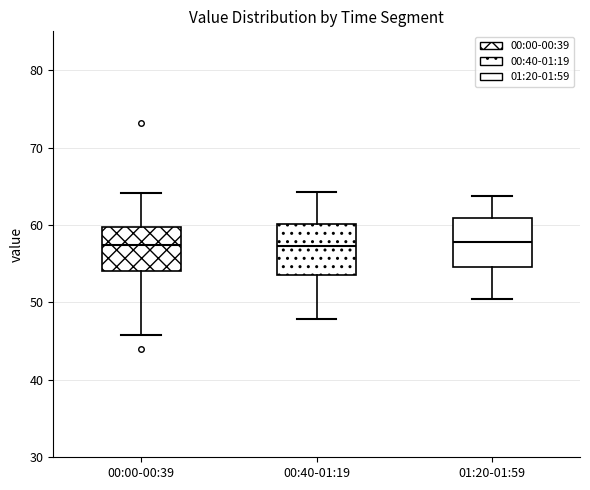

Where is the upper edge of the box for 00:00-00:39 on the y-axis? The values are not printed on the chart, so give them approximately, as read against the axis.

60